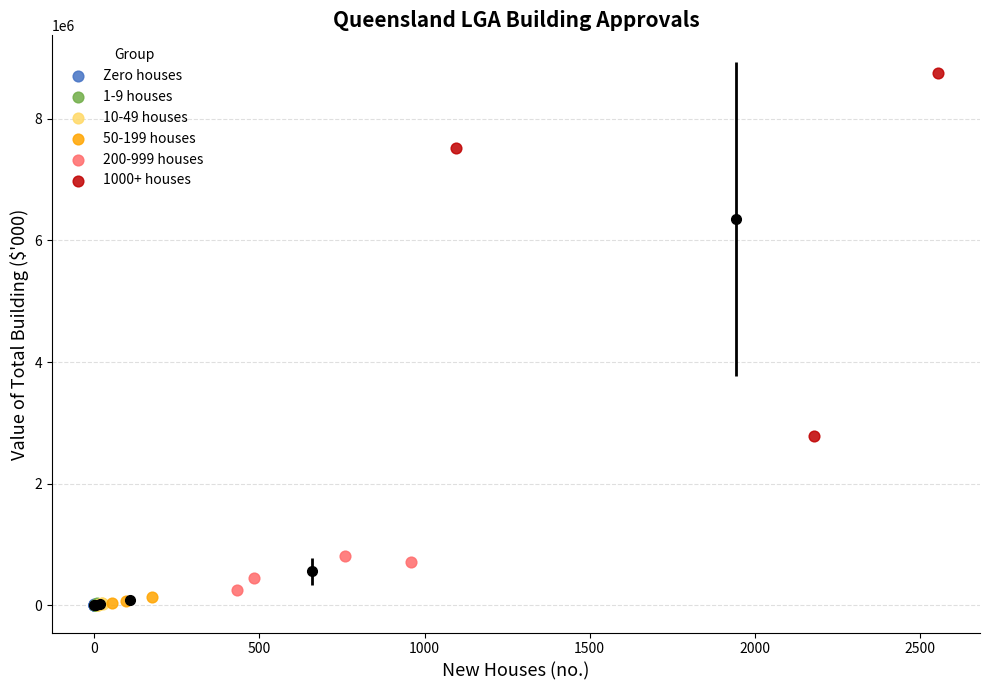

Which series contains the highest Y value?

1000+ houses